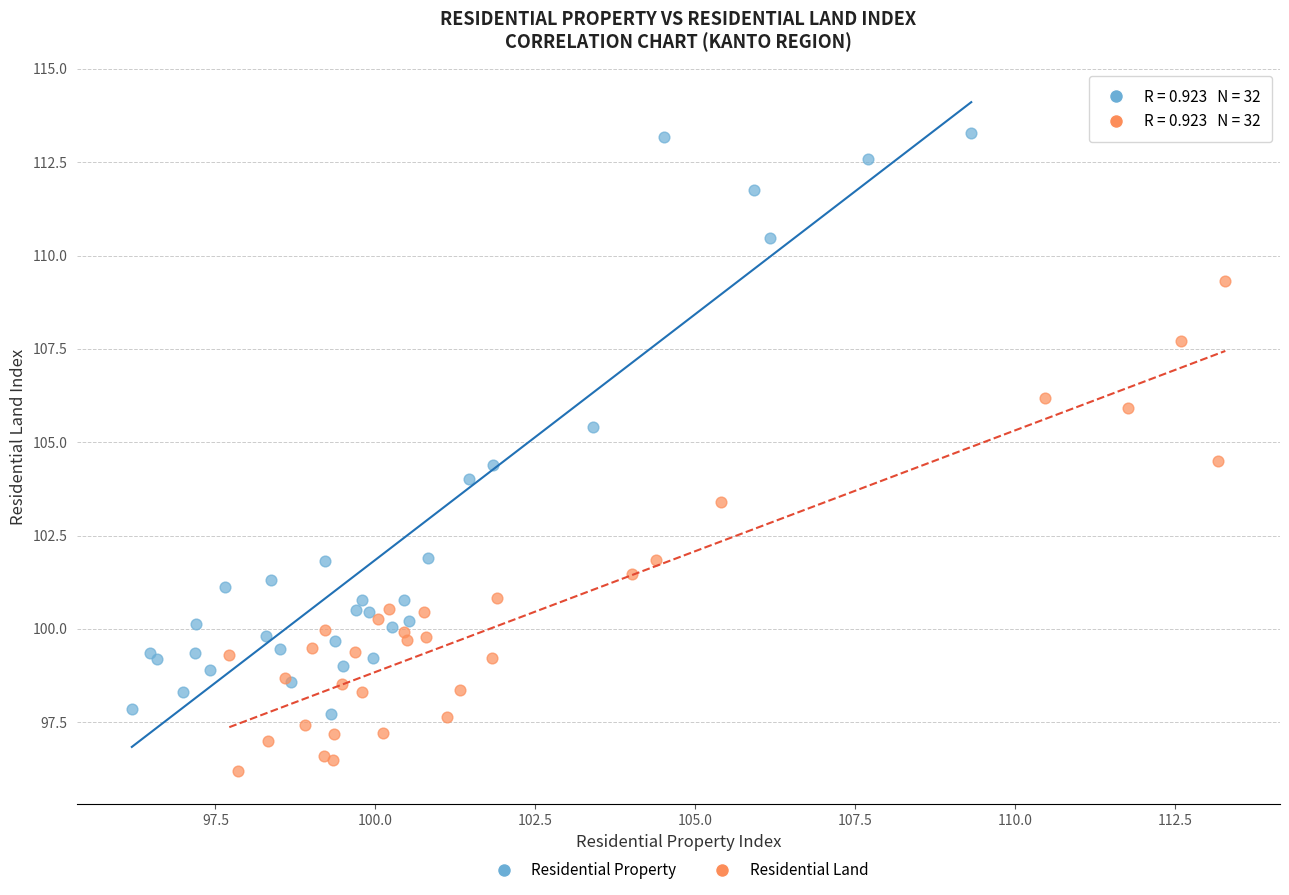

What are all the series names shown in the legend?

Residential Property, Residential Land